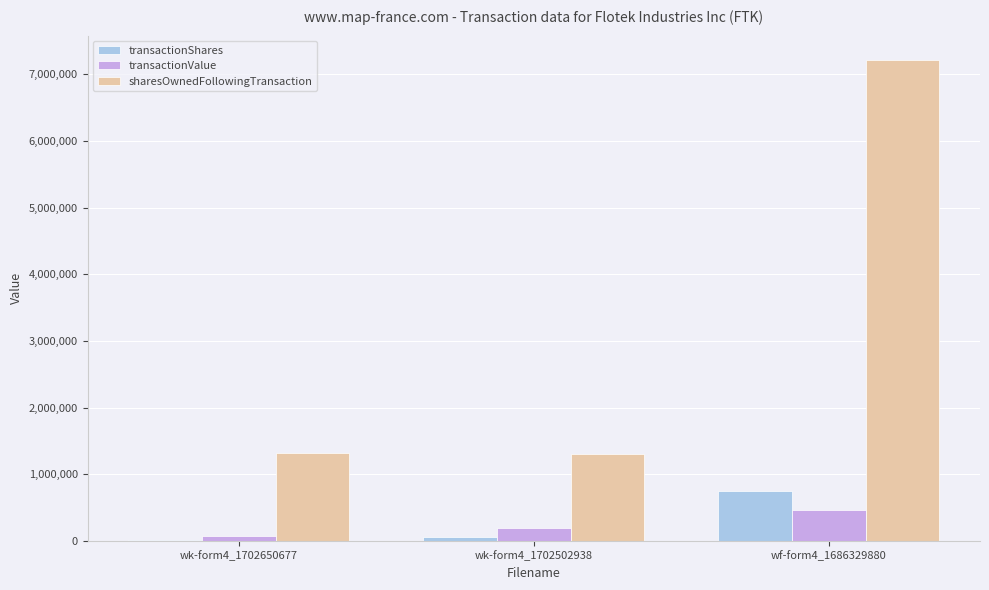

How many distinct data groups are displayed?

3